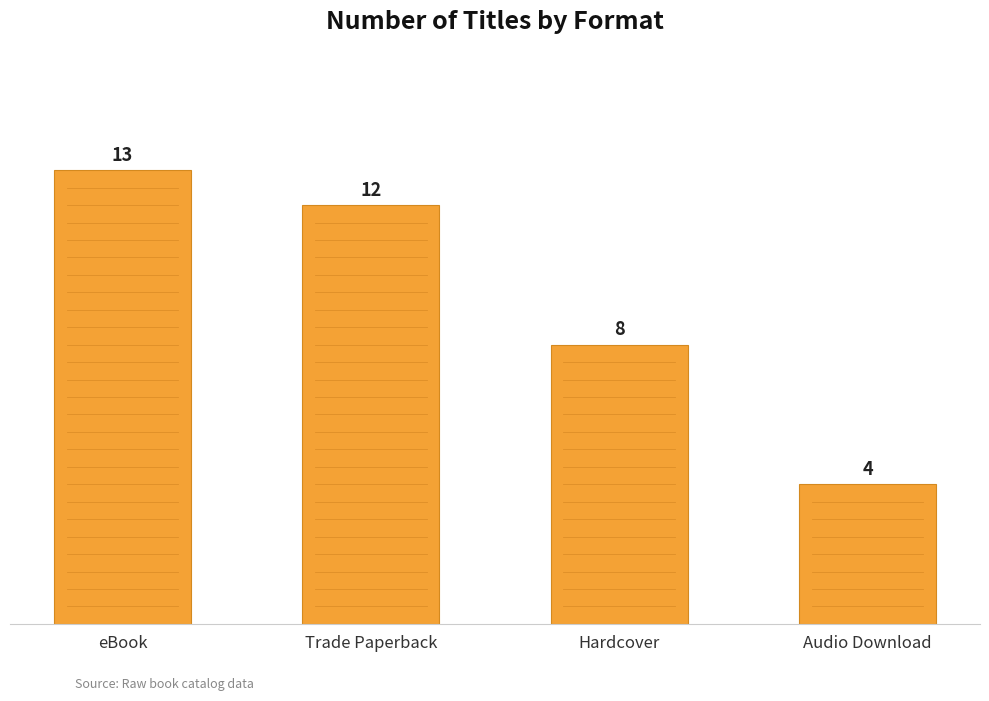

Are the bars horizontal?

No